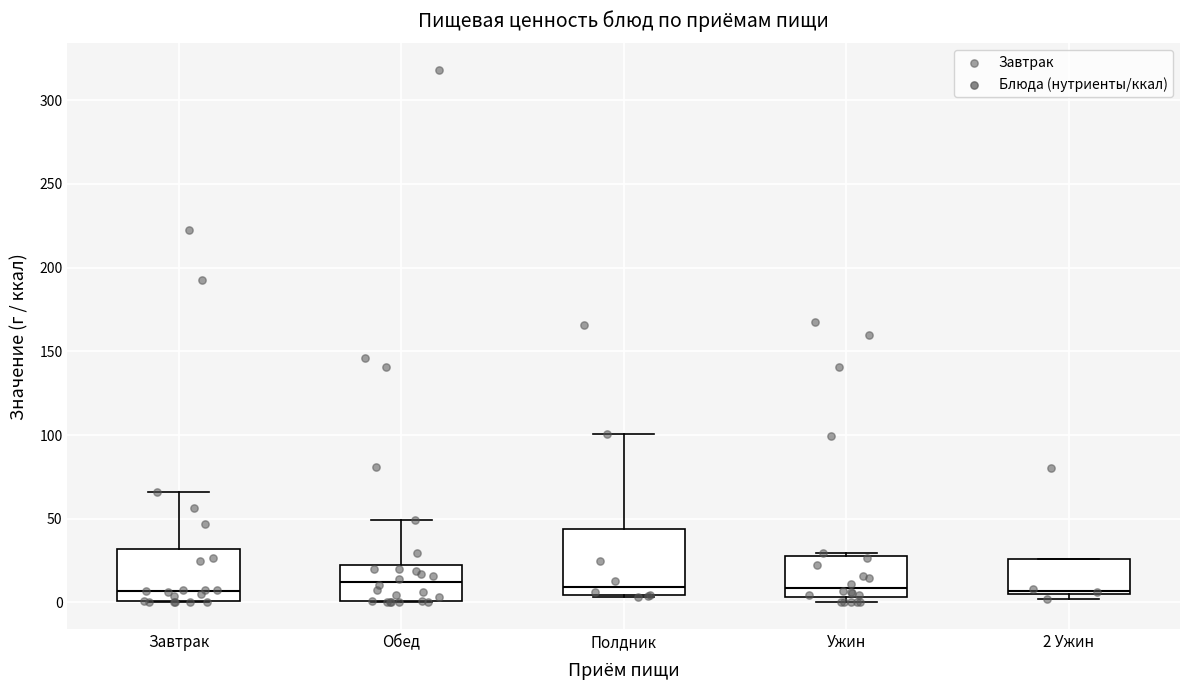

Comparing the boxes themselves (not the whiskers), which one is the tallest?

Полдник